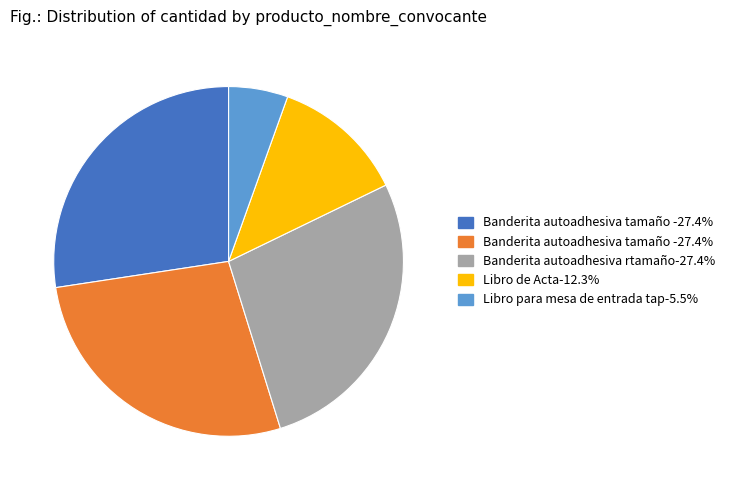

Is there a majority slice in this chart?

No